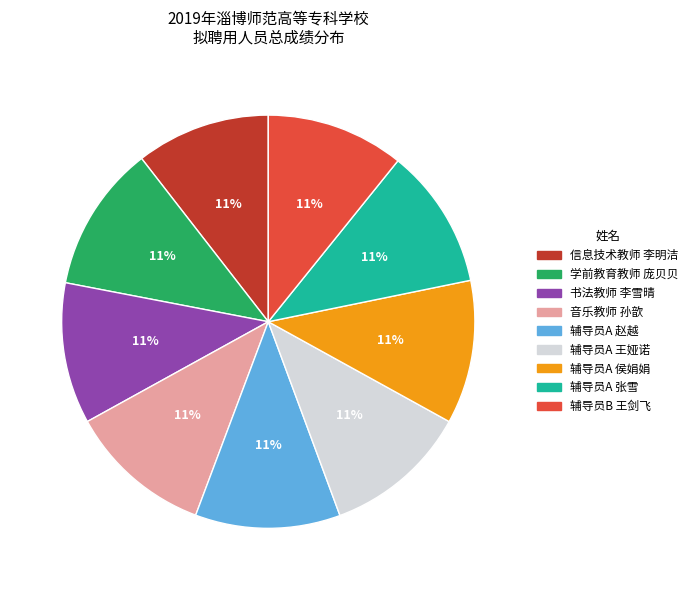

What percentage is the 辅导员A 侯娟娟 slice, to the nearest percent?

11%